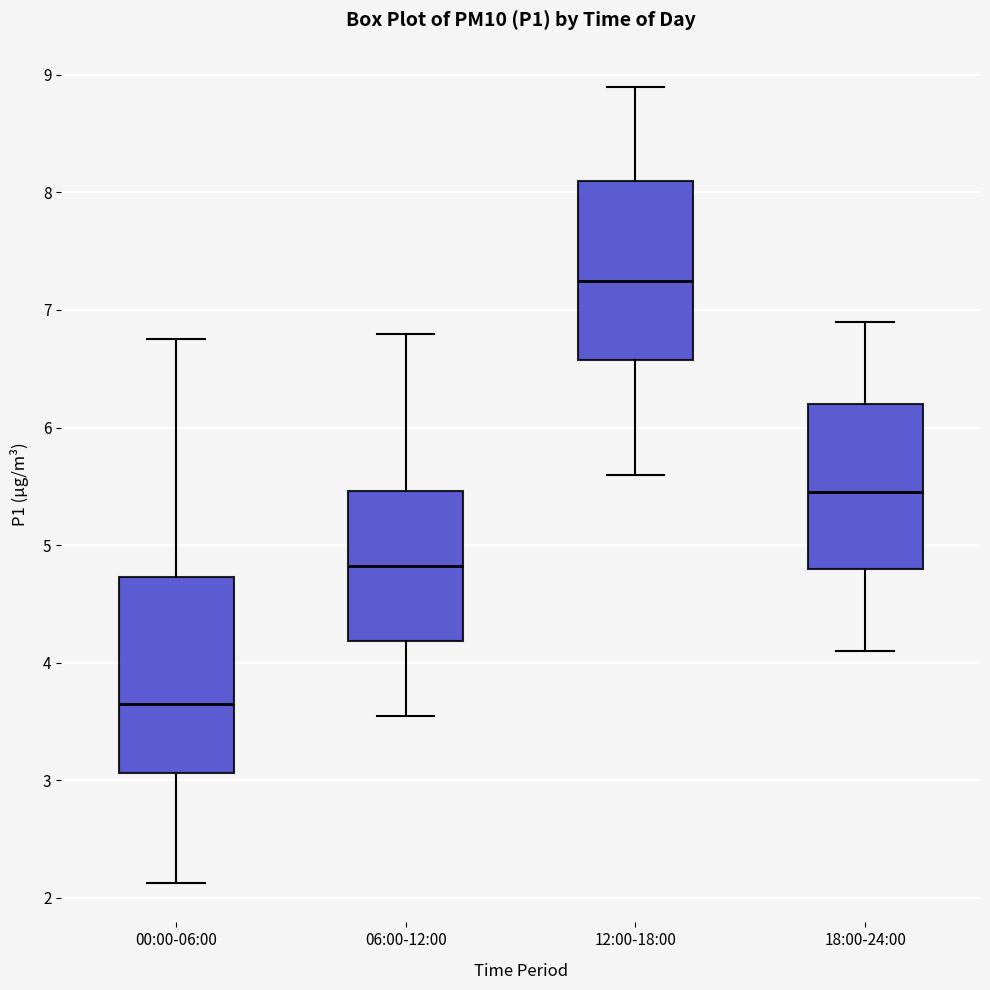

Reading left to right, read every box against the y-axis: the position of its median line, the range the box covers, and the ends of its whiskers. The values are not printed on the chart, so give them approximately, as read against the axis.

00:00-06:00: median 3.7, box 3.1 to 4.7, whiskers 2.1 to 6.8
06:00-12:00: median 4.8, box 4.2 to 5.5, whiskers 3.6 to 6.8
12:00-18:00: median 7.3, box 6.6 to 8.1, whiskers 5.6 to 8.9
18:00-24:00: median 5.5, box 4.8 to 6.2, whiskers 4.1 to 6.9